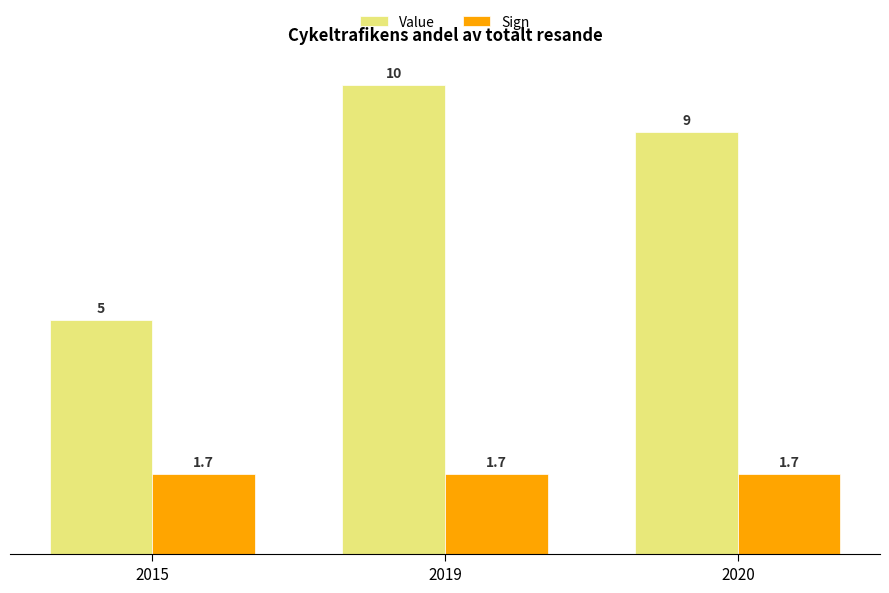

What is the spread (max minus min) of values at 2019?

8.3